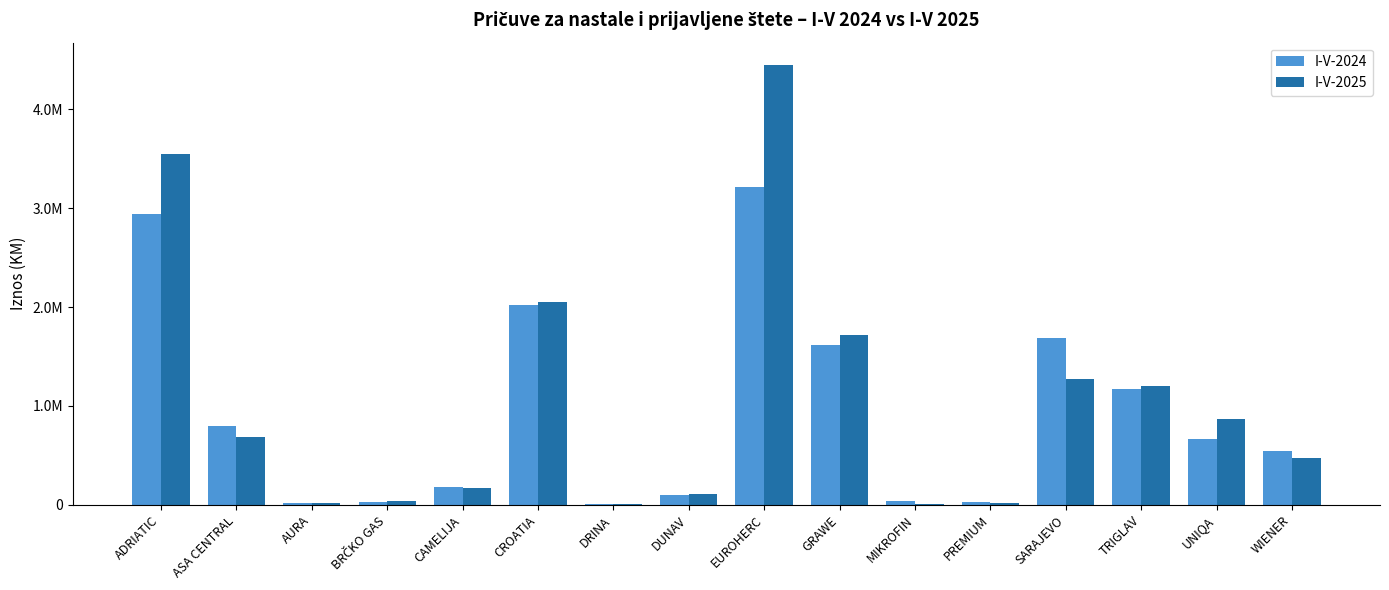

What are all the series names shown in the legend?

I-V-2024, I-V-2025